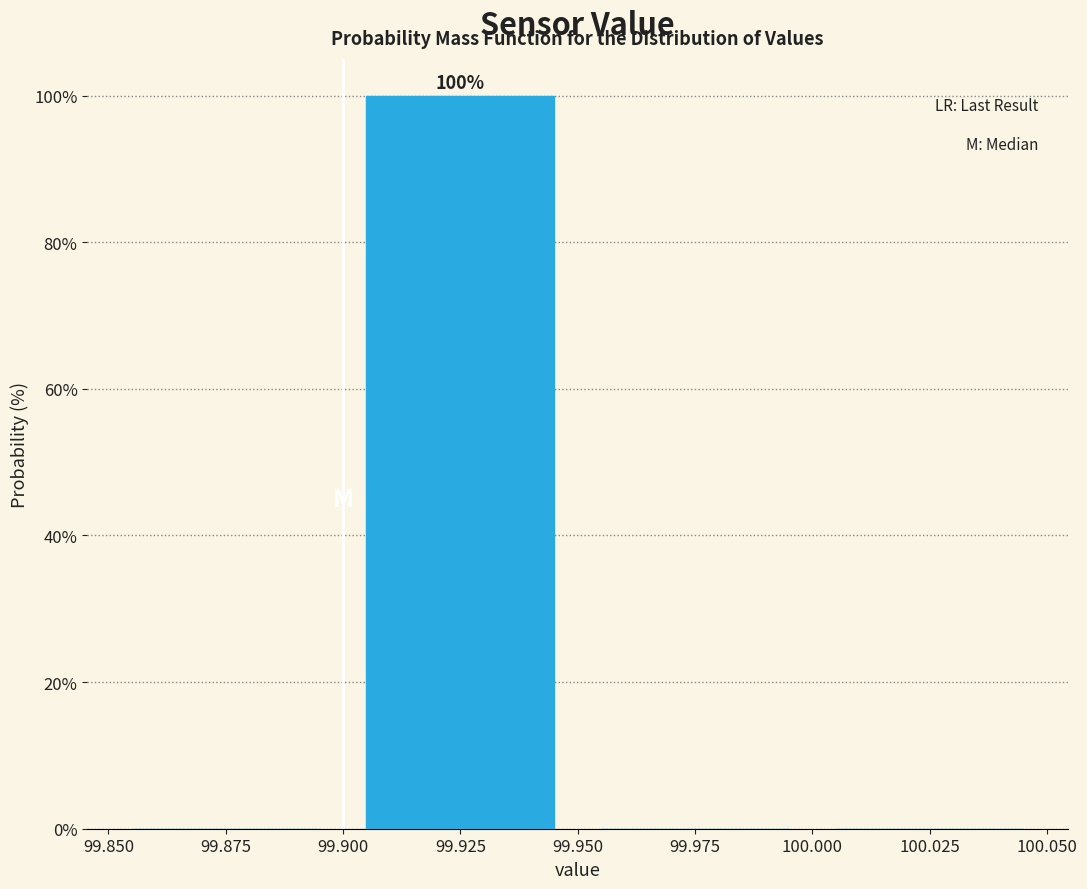

Over which range of the x-axis is the bar tallest?

99.900 to 99.950